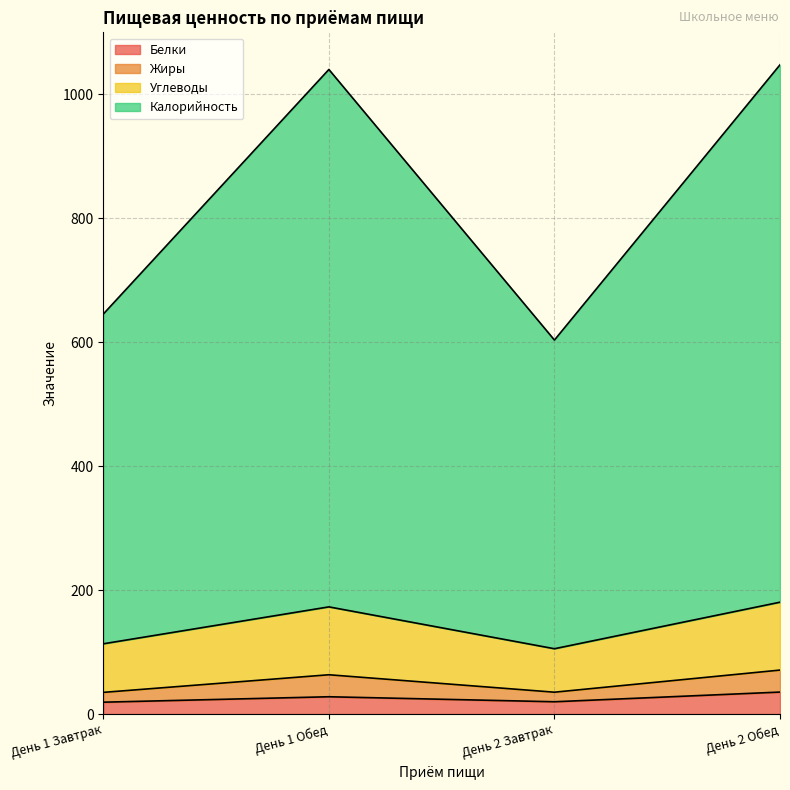

True or false: Белки and Жиры intersect in this chart.

False